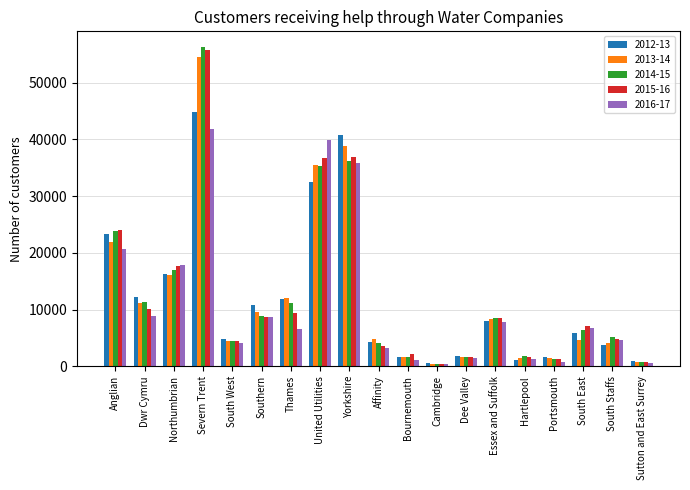

True or false: 2016-17 has a value of 8738 at Southern.

True